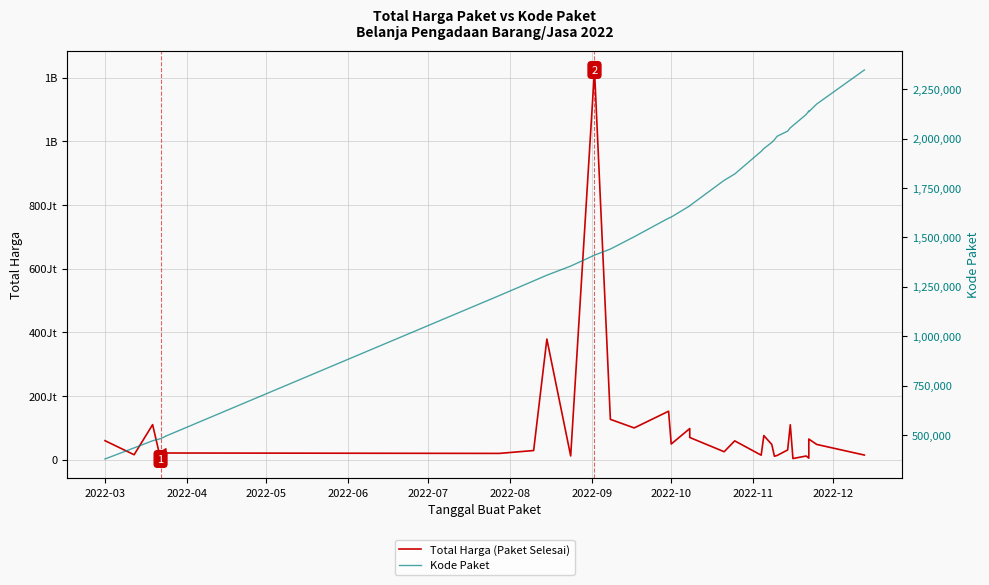

Which series has the largest total across all categories?

Total Harga (Paket Selesai)